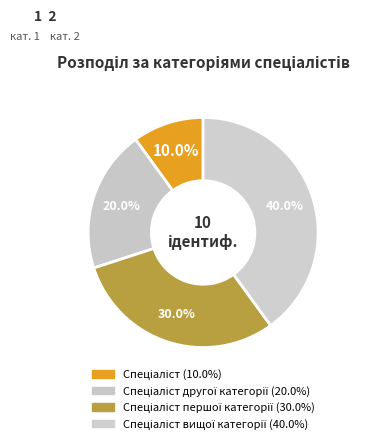

To the nearest percent, what is the difference between the largest and smallest slice percentages?

30%